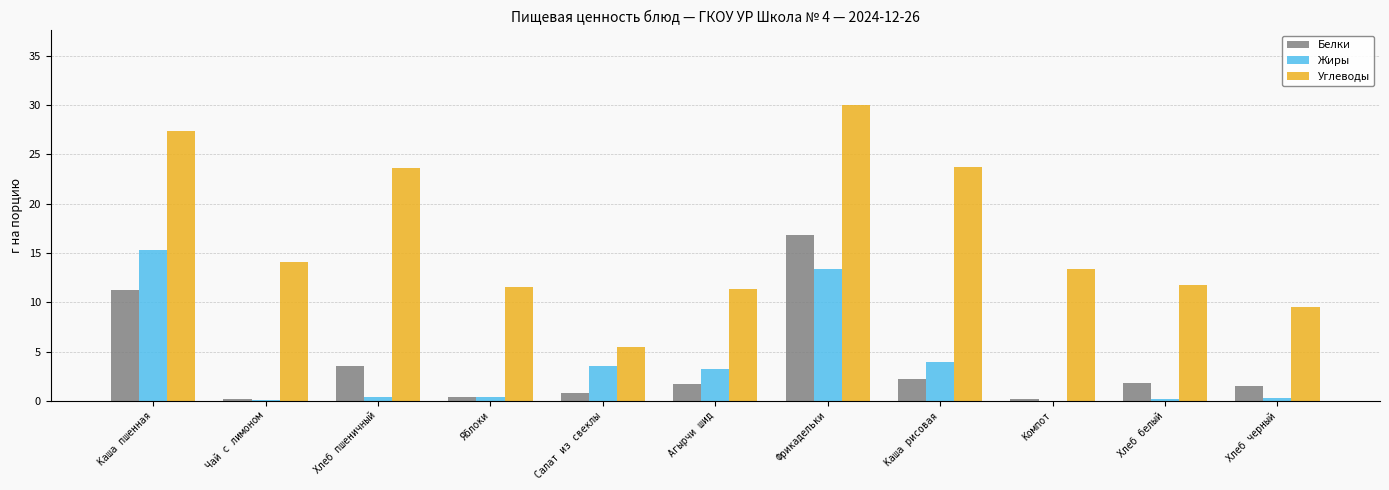

How many groups of bars are there?

11